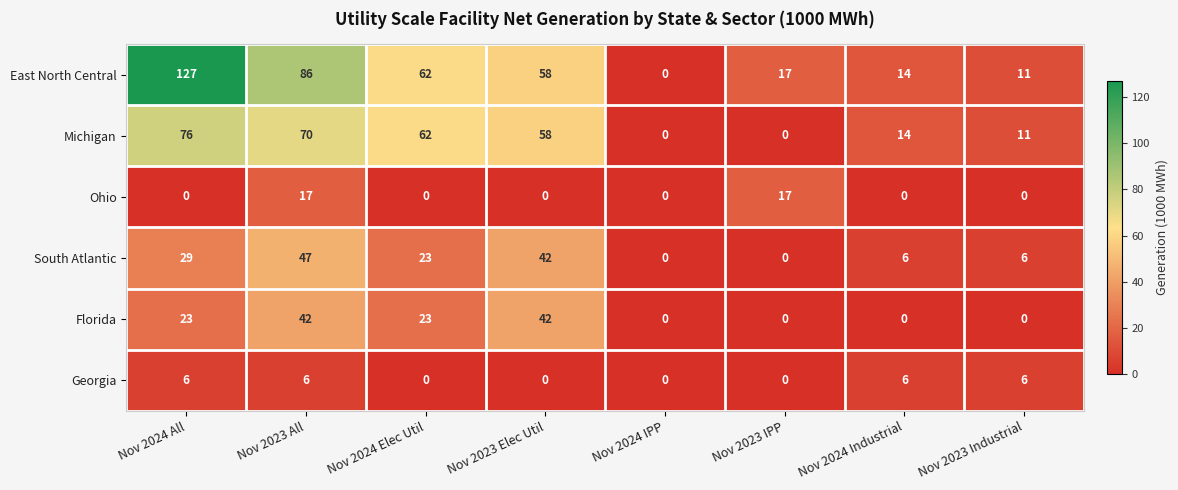

Is it true that Michigan equals 76 at Nov 2024 All?

True